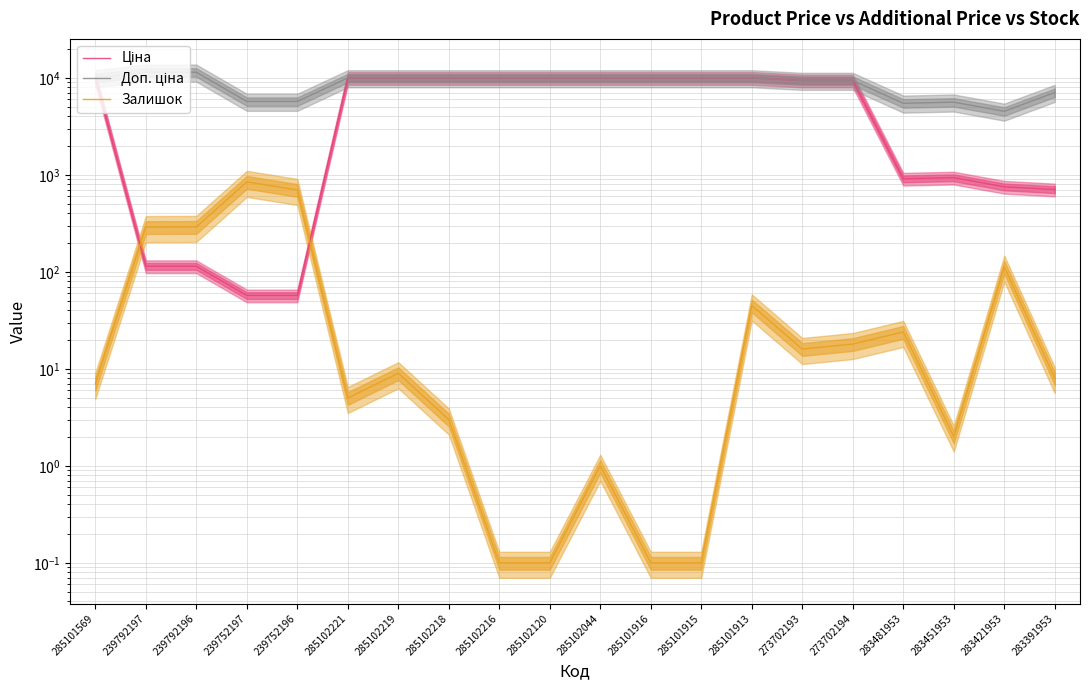

True or false: Залишок has more than 2 points higher than both neighbors.

True